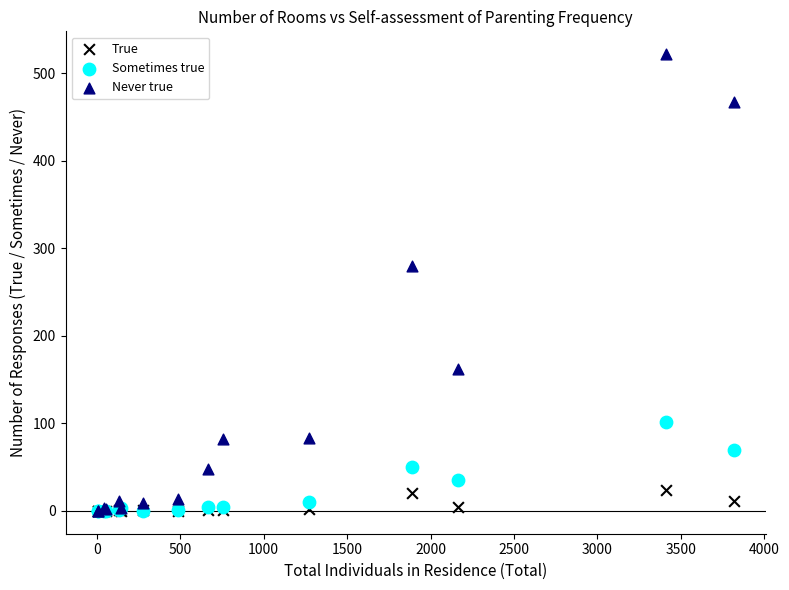

Across all series, what Y value is closest to 261?

280